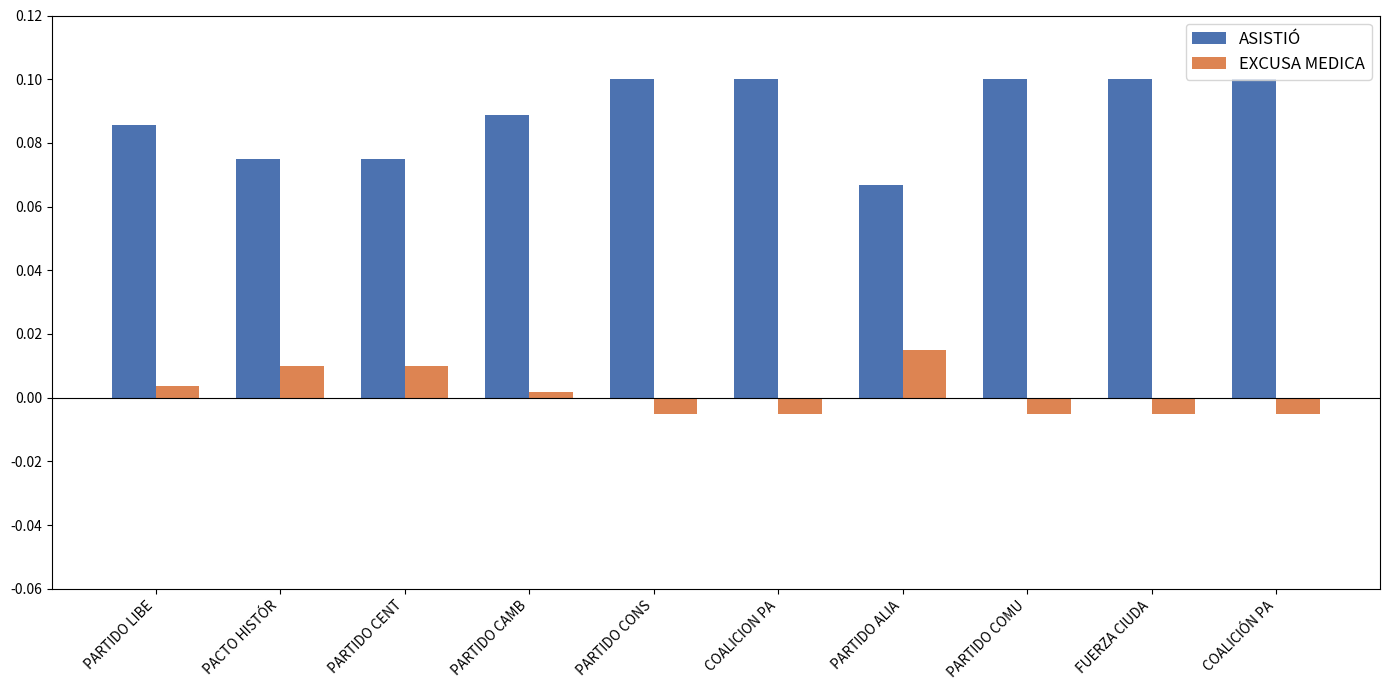

Where is ASISTIÓ nearest to the value 0?

PARTIDO ALIA